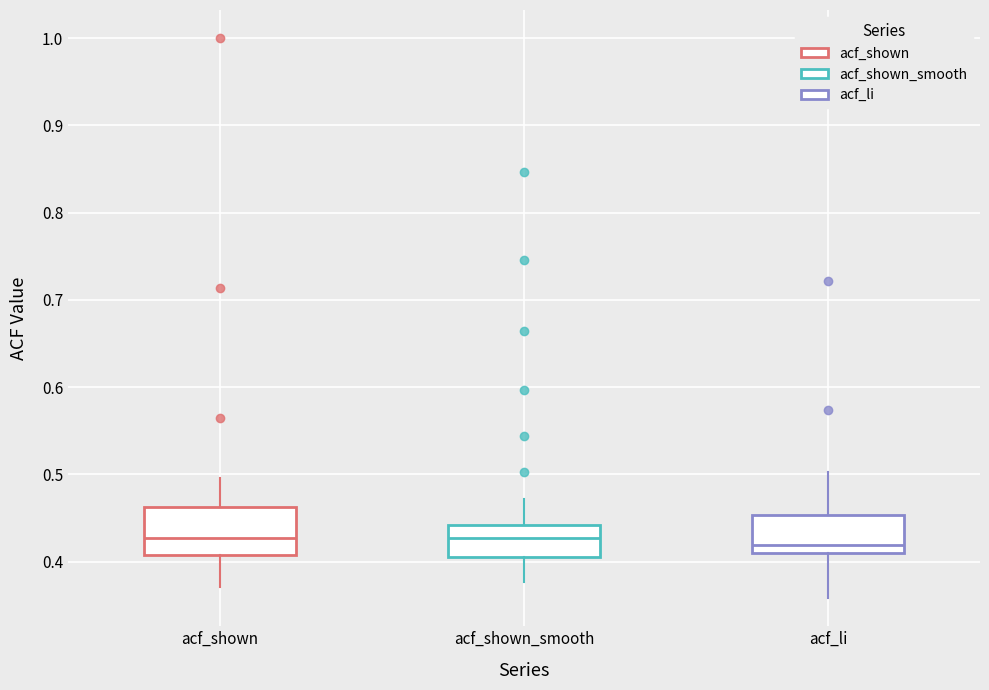

Reading left to right, transcribe this box plot: for each box, give where its median line is, the range the box spans, and where its two whiskers end, as read against the y-axis. The values are not printed on the chart, so give them approximately, as read against the axis.

acf_shown: median 0.43, box 0.41 to 0.46, whiskers 0.37 to 0.50
acf_shown_smooth: median 0.43, box 0.41 to 0.44, whiskers 0.38 to 0.47
acf_li: median 0.42, box 0.41 to 0.45, whiskers 0.36 to 0.50